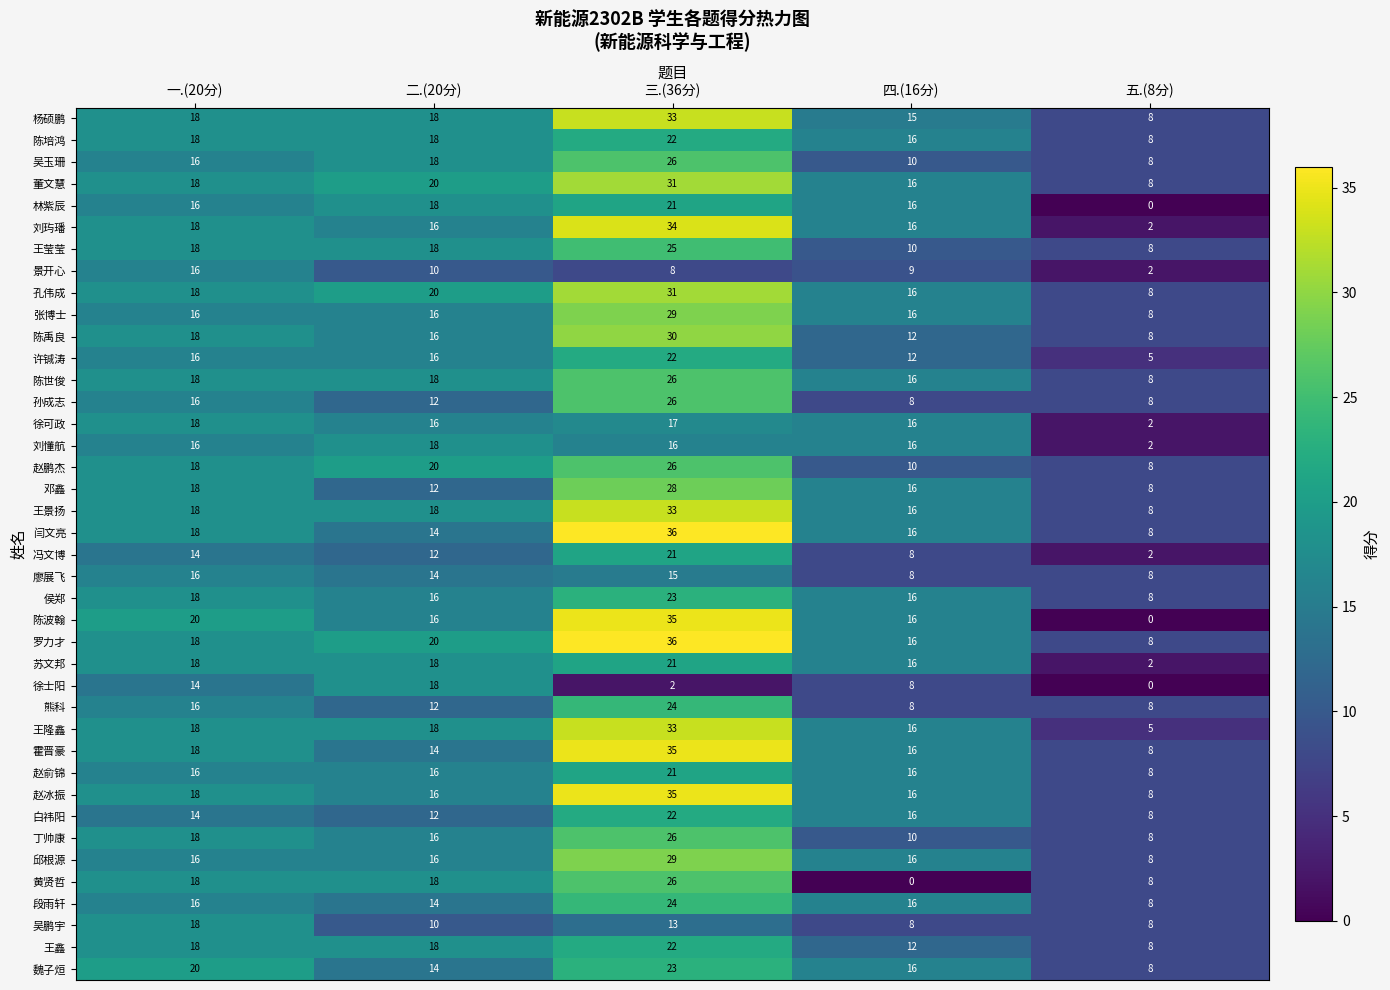

Between 一.(20分) and 二.(20分), which series saw the biggest shift?

吴鹏宇